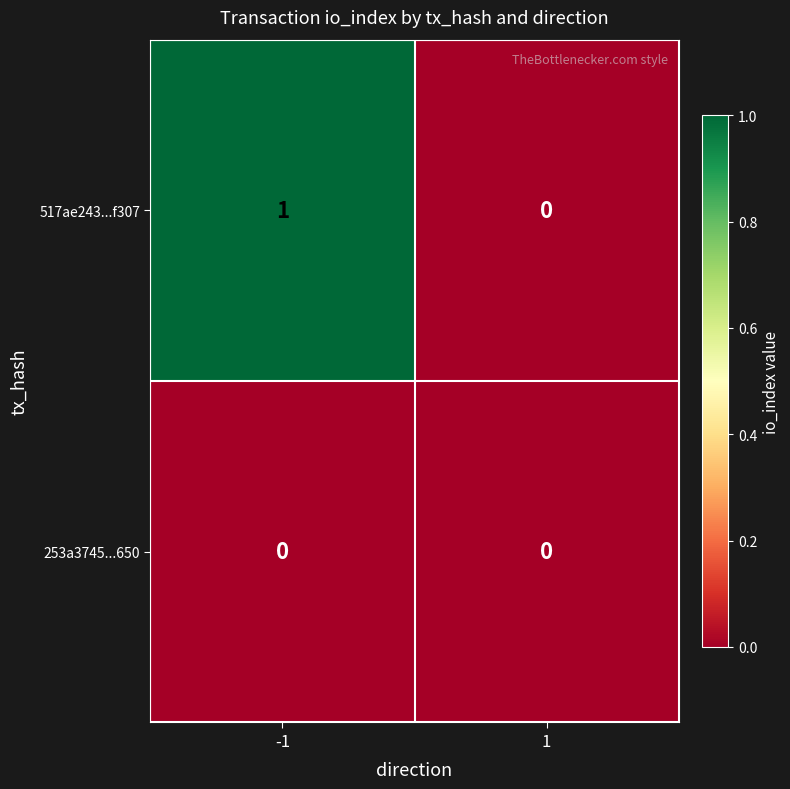

Which category has the highest value across all series?

-1